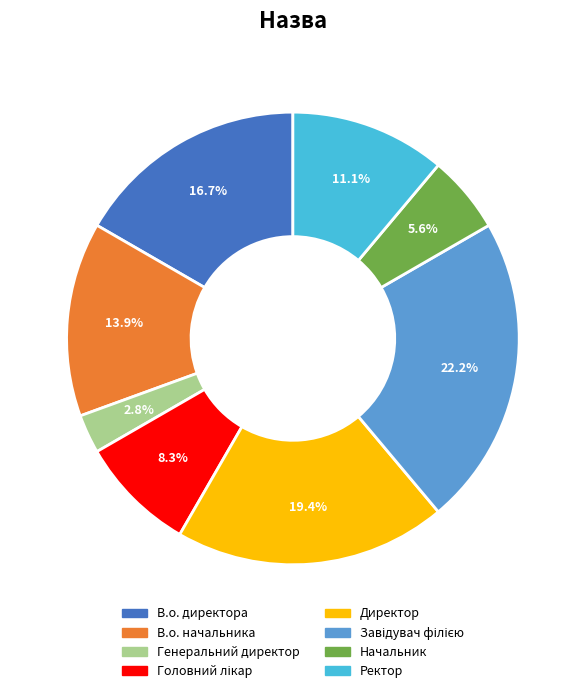

Combined, do В.о. начальника and В.о. директора account for over 50%?

No